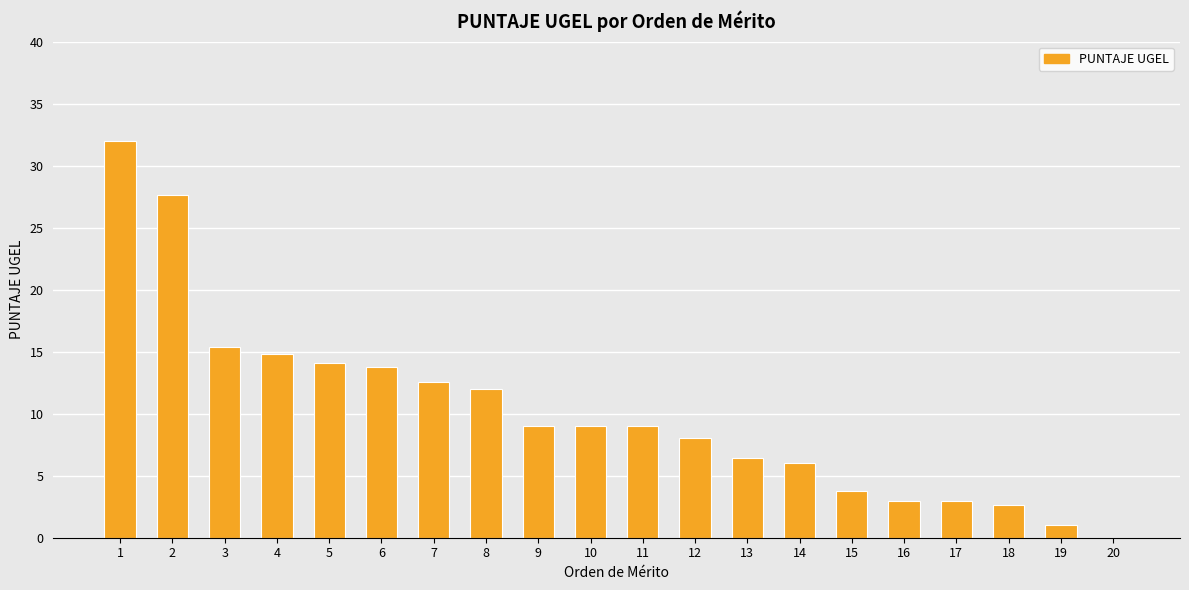

What is the difference between the values at 12 and 13?

1.6